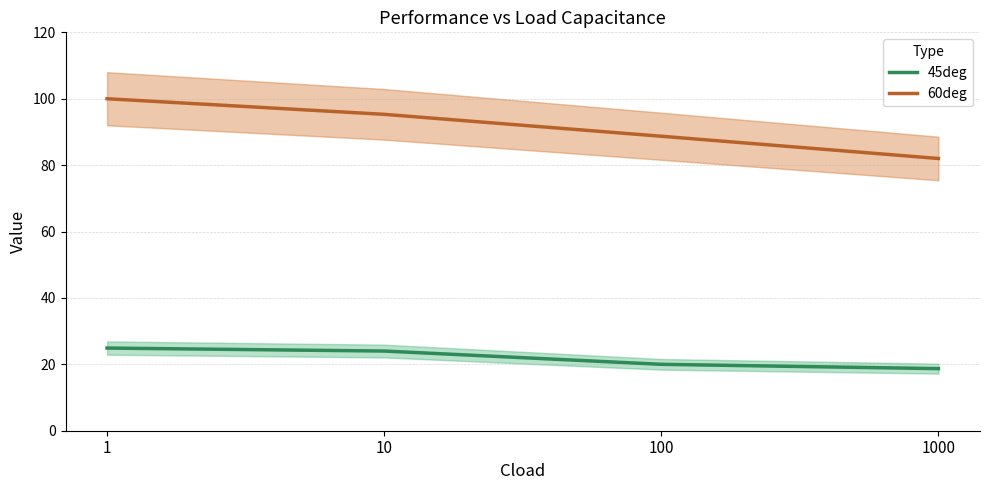

True or false: 60deg and 45deg cross at least once.

False